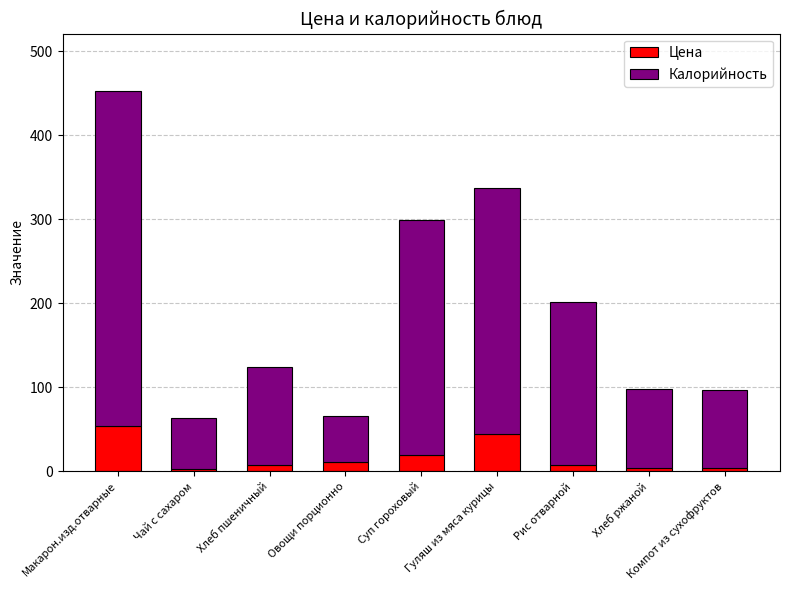

Where is Цена nearest to the value 28?

Суп гороховый